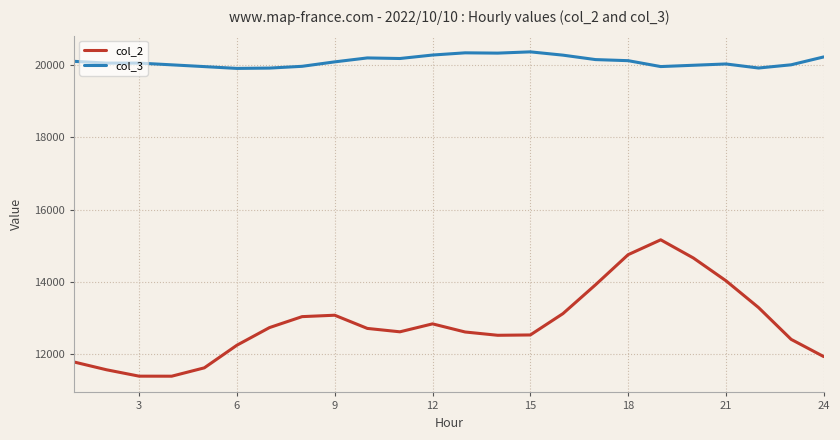

True or false: col_3 and col_2 intersect in this chart.

False